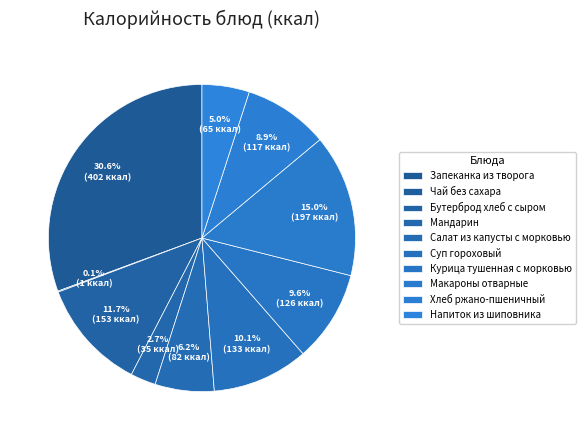

What percentage is the Бутерброд хлеб с сыром slice, to the nearest percent?

12%